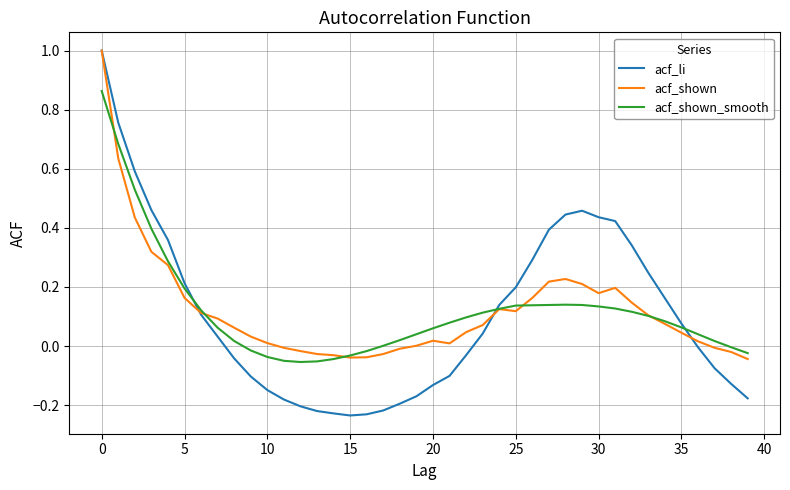

What is the greatest value displayed?

1.0